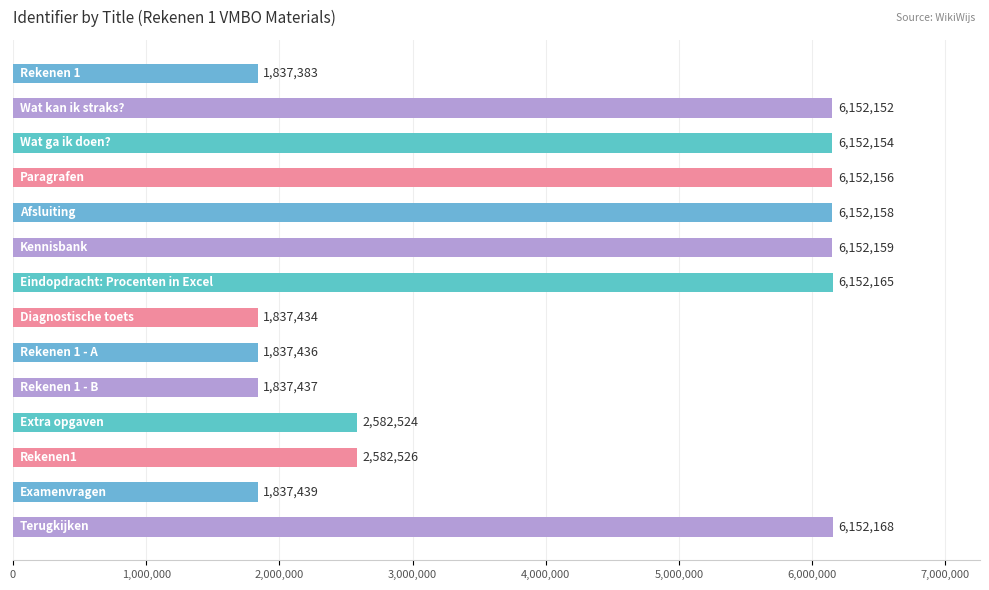

What is the maximum value shown in the chart?

6152168